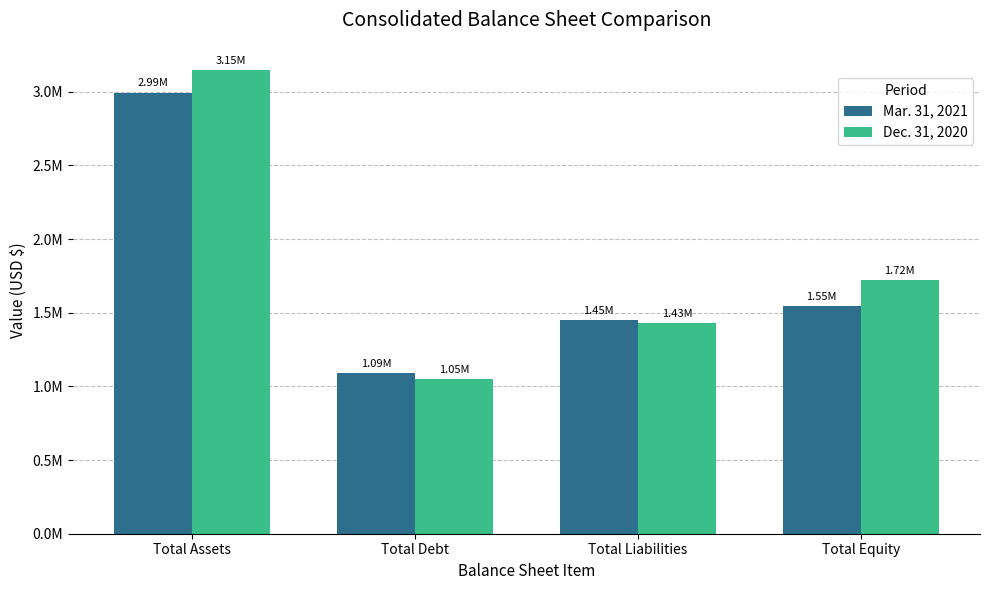

At how many categories does at least one series exceed 2739391?

1